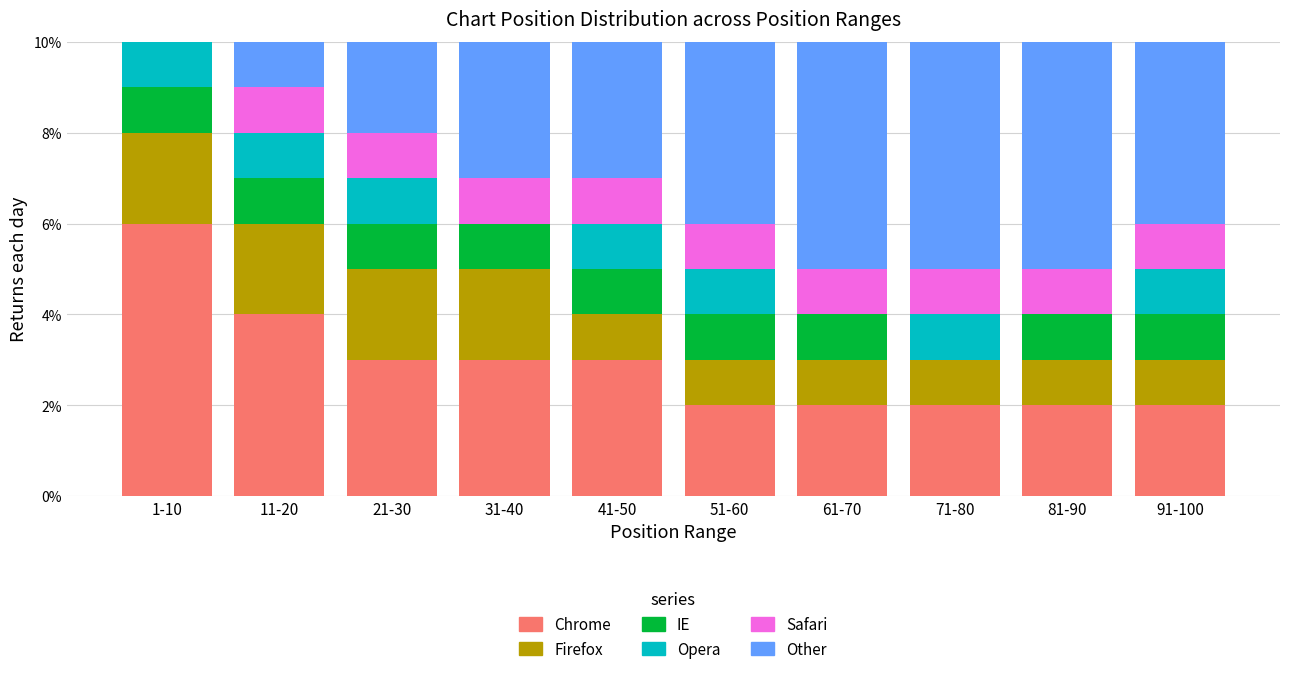

What is the total value across all series at 61-70?

10